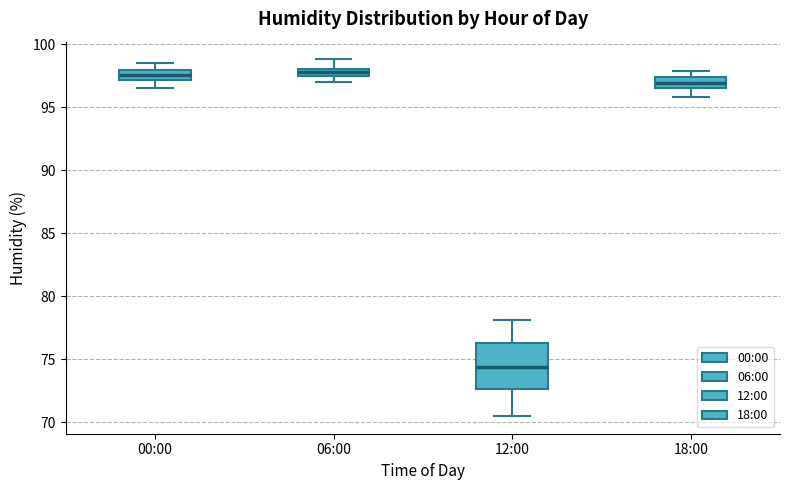

Comparing the boxes themselves (not the whiskers), which one is the tallest?

12:00